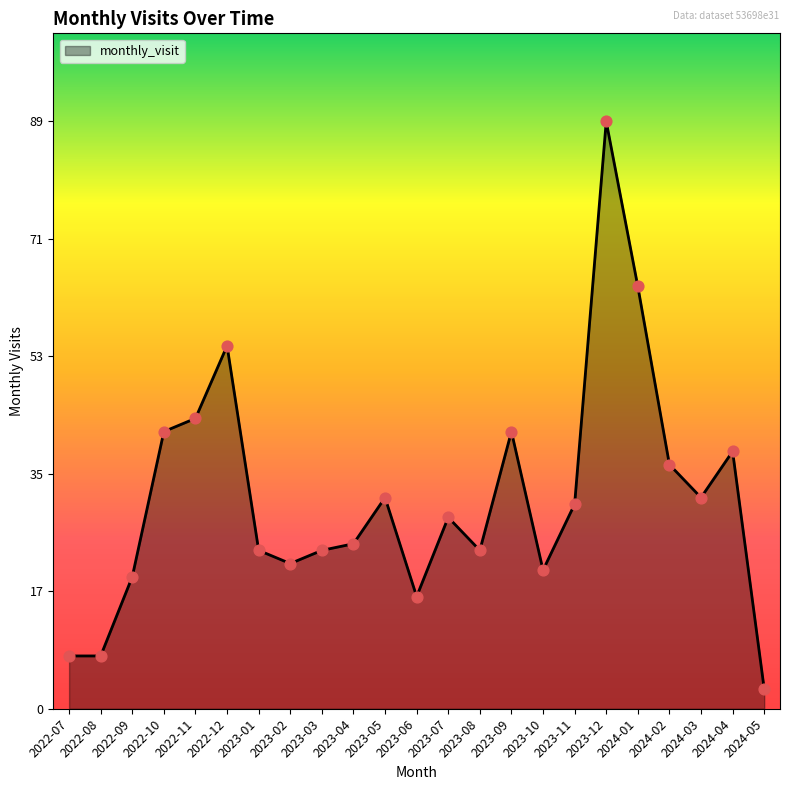

Approximately how many times larger is the value at 2023-12 compared to 2023-03?

3.7